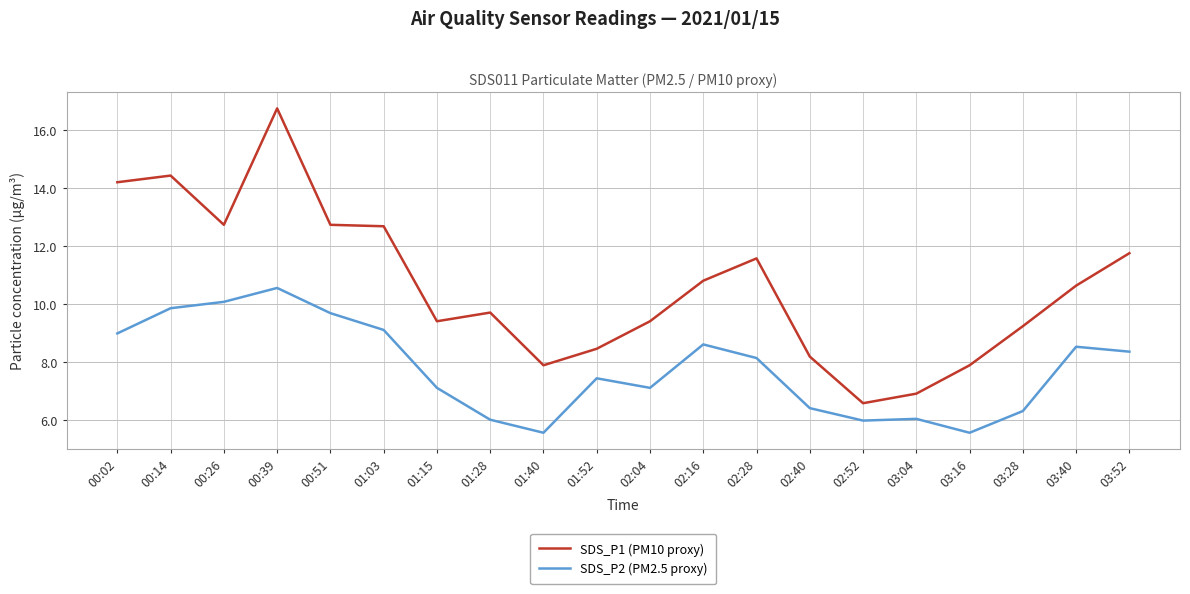

At 03:04, list the series in order from smallest to largest.

SDS_P2 (PM2.5 proxy), SDS_P1 (PM10 proxy)